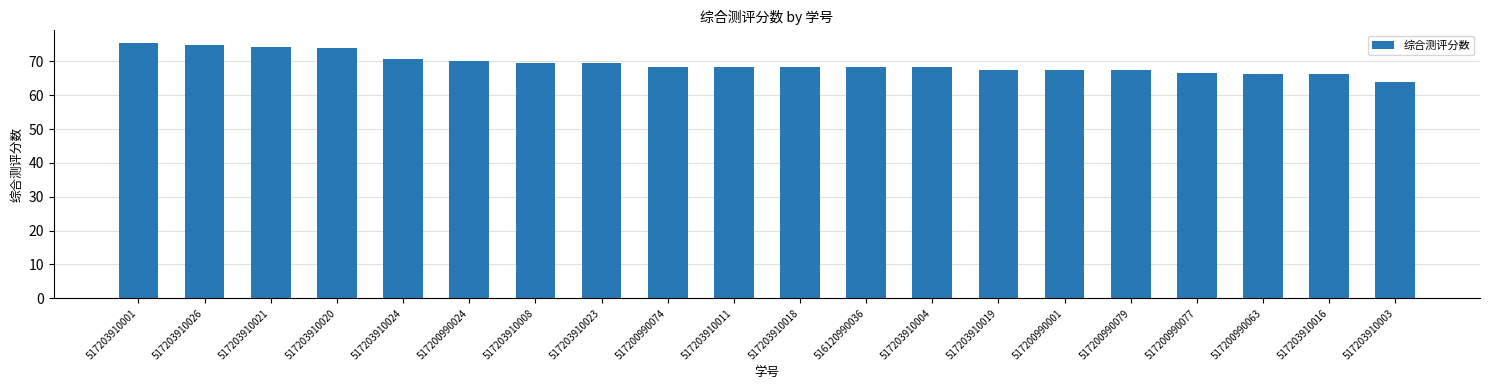

What is the sum of the values at 517200990024 and 517203910021?

144.4